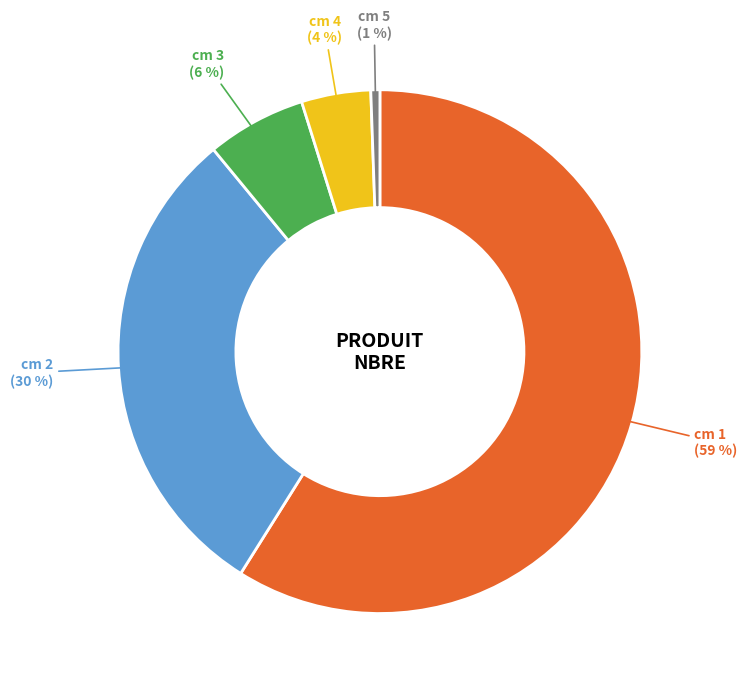

How many slices are in this pie chart?

5